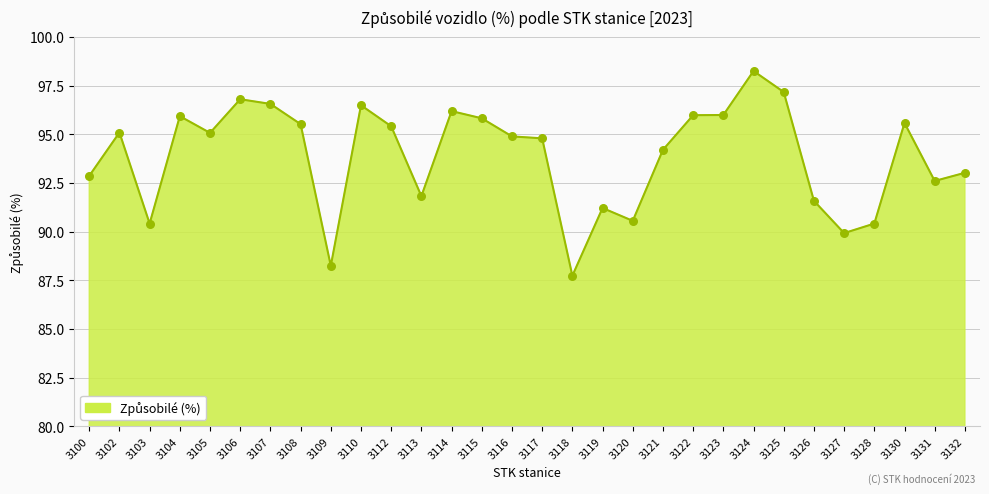

Which has a higher value, 3119 or 3103?

3119